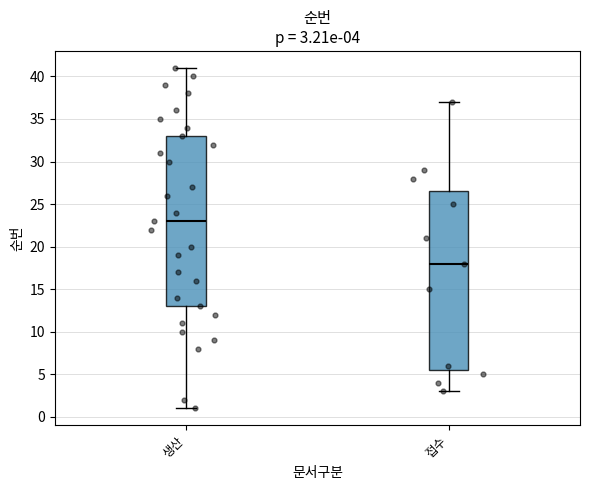

Comparing the boxes themselves (not the whiskers), which one is the tallest?

접수